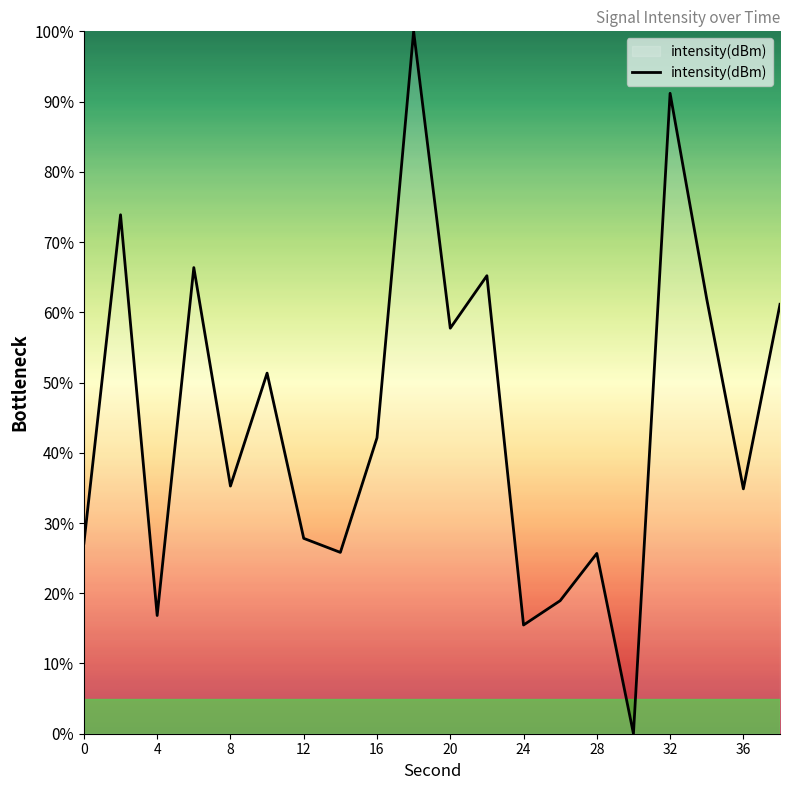

What is the difference between the maximum and minimum values?

100.0